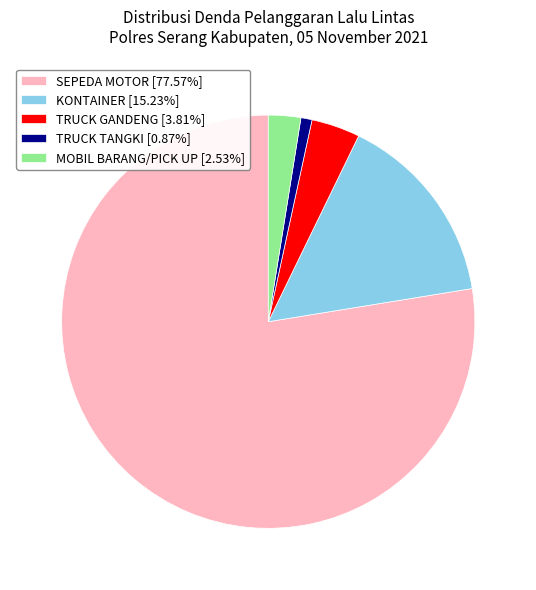

How many segments does this pie chart have?

5